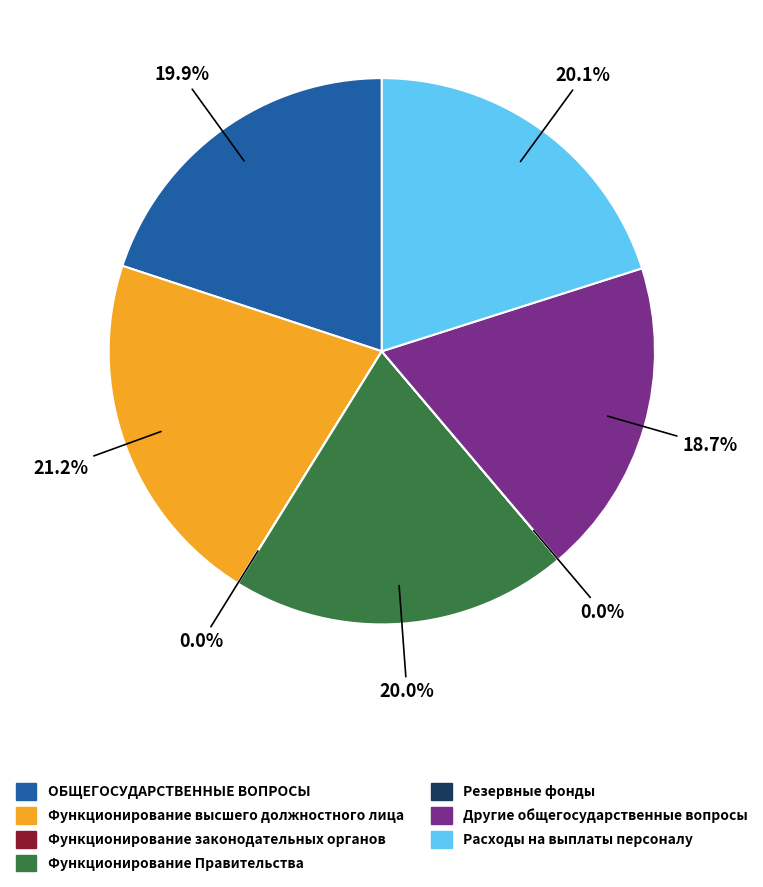

What percentage is NOT represented by Другие общегосударственные вопросы?

81.3%